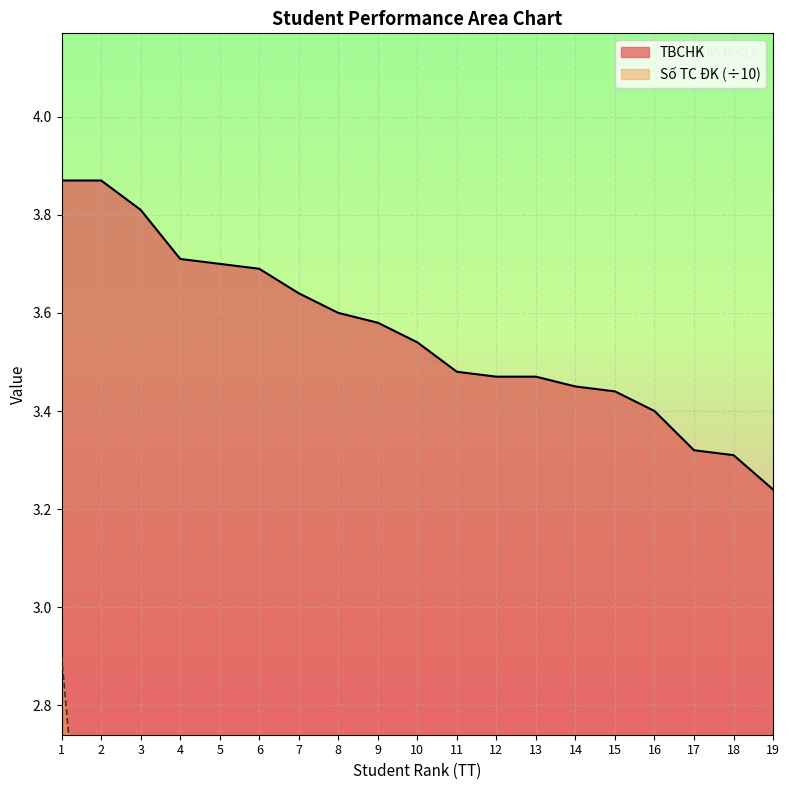

How many series are shown in this chart?

2